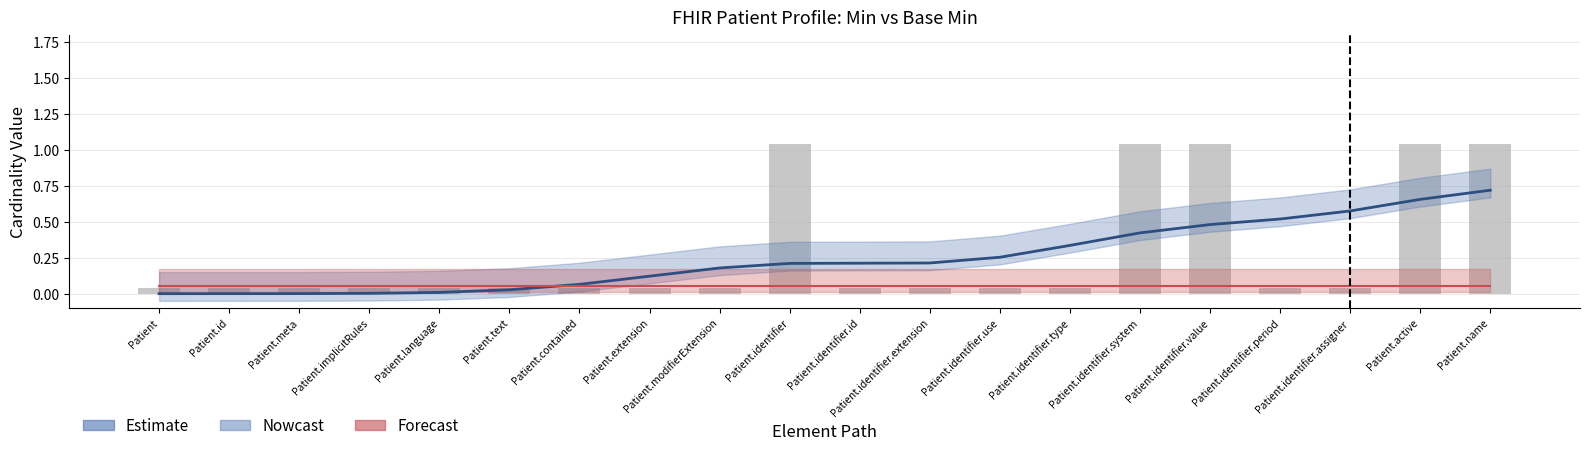

How many bars are there in total?

20